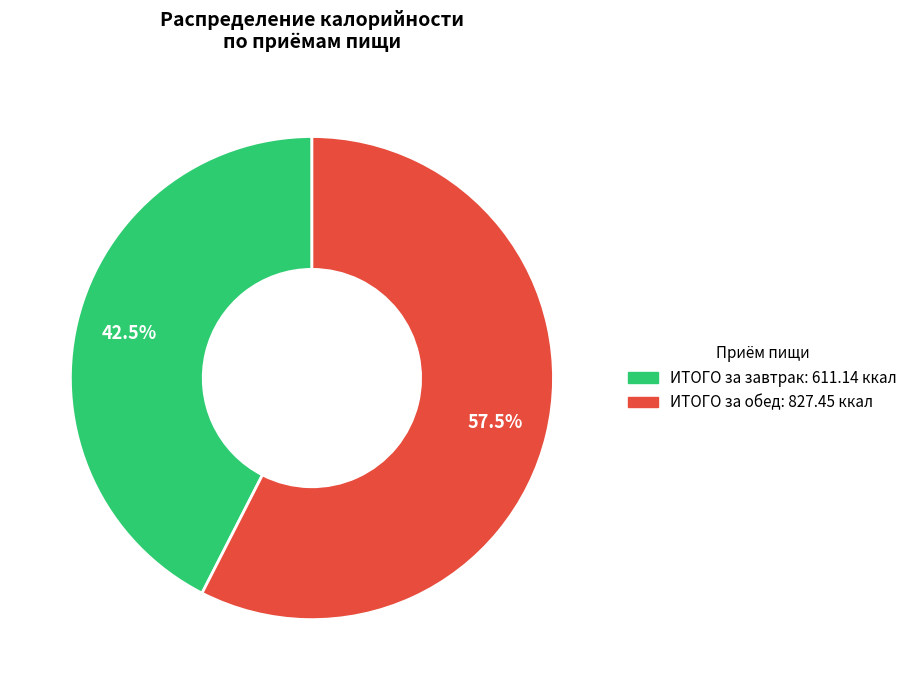

Rank the categories by value from highest to lowest.

ИТОГО за обед, ИТОГО за завтрак